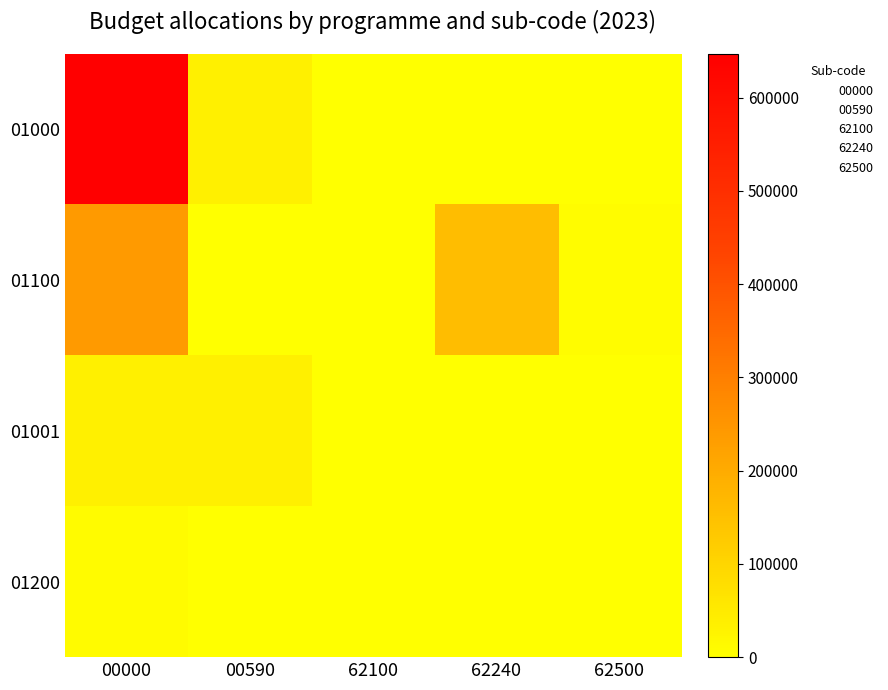

At how many categories does at least one series exceed 462351?

1